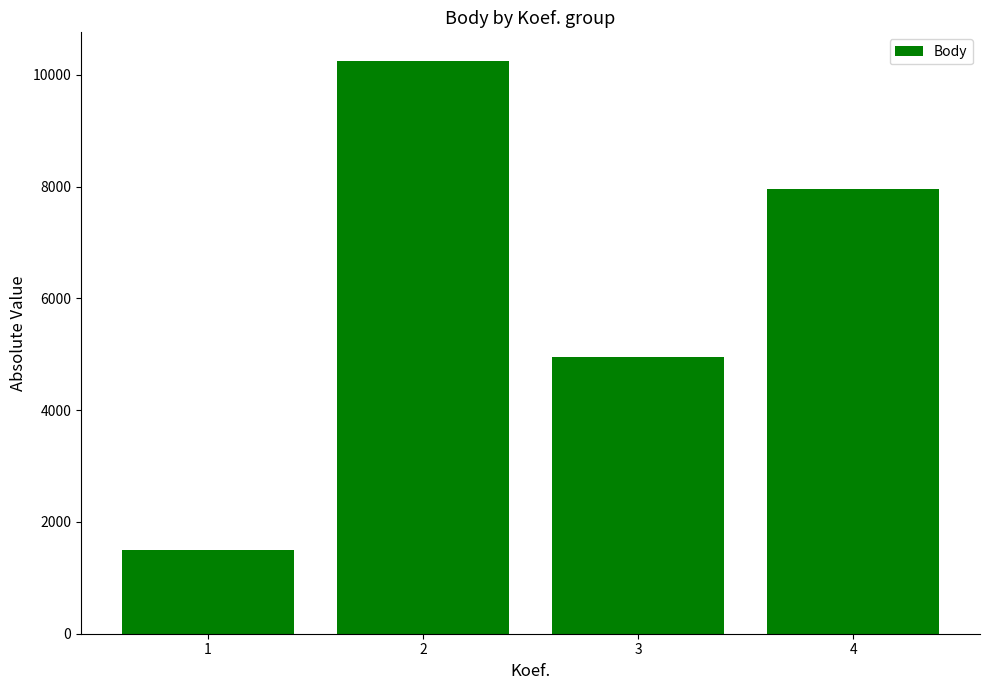

Is it true that the value at 3 is 4949?

True